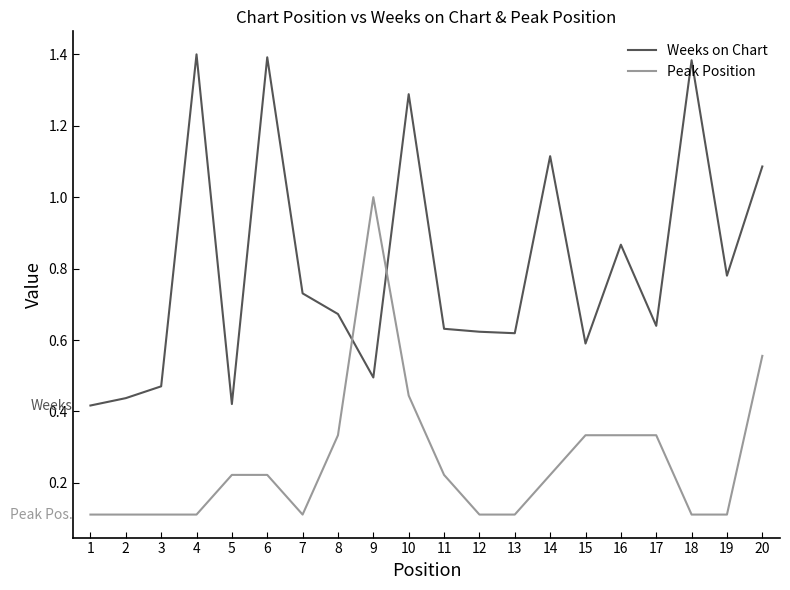

Is it true that Weeks on Chart equals 0.6 at 4?

False